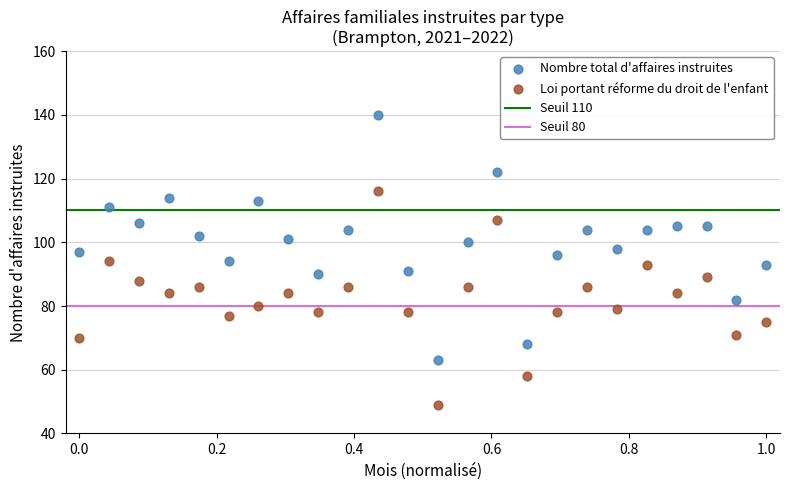

Which series reaches the maximum Y coordinate?

Nombre total d'affaires instruites